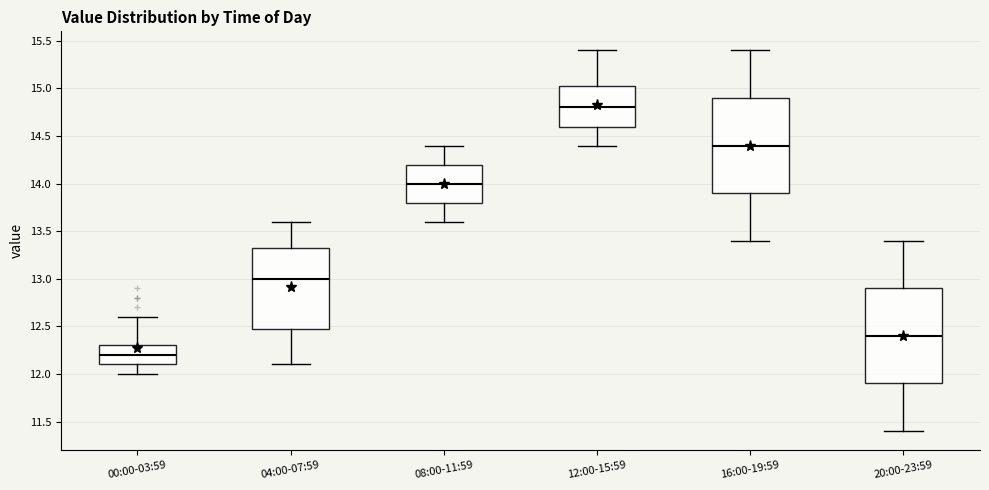

Reading left to right, read every box against the y-axis: the position of its median line, the range the box covers, and the ends of its whiskers. The values are not printed on the chart, so give them approximately, as read against the axis.

00:00-03:59: median 12.20, box 12.10 to 12.30, whiskers 12.00 to 12.60
04:00-07:59: median 13.00, box 12.50 to 13.35, whiskers 12.10 to 13.60
08:00-11:59: median 14.00, box 13.80 to 14.20, whiskers 13.60 to 14.40
12:00-15:59: median 14.80, box 14.60 to 15.05, whiskers 14.40 to 15.40
16:00-19:59: median 14.40, box 13.90 to 14.90, whiskers 13.40 to 15.40
20:00-23:59: median 12.40, box 11.90 to 12.90, whiskers 11.40 to 13.40